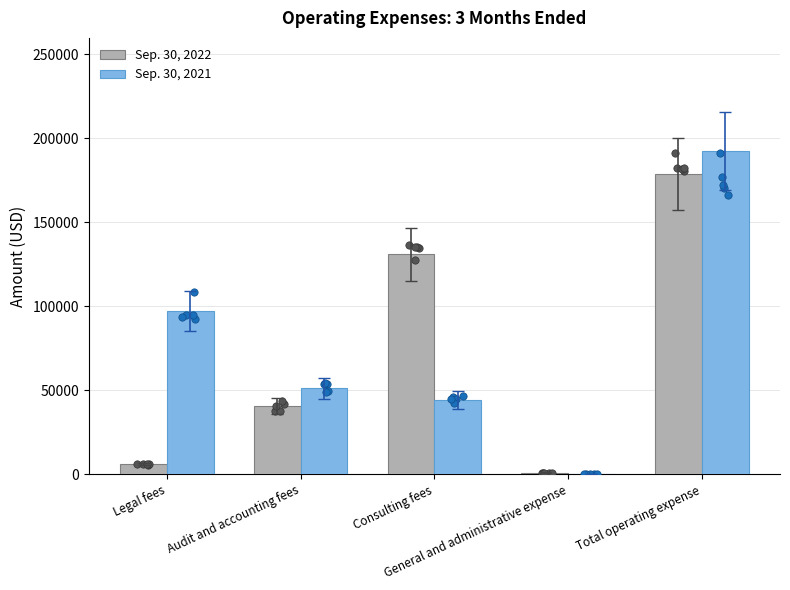

Which series has the largest total across all categories?

Sep. 30, 2021